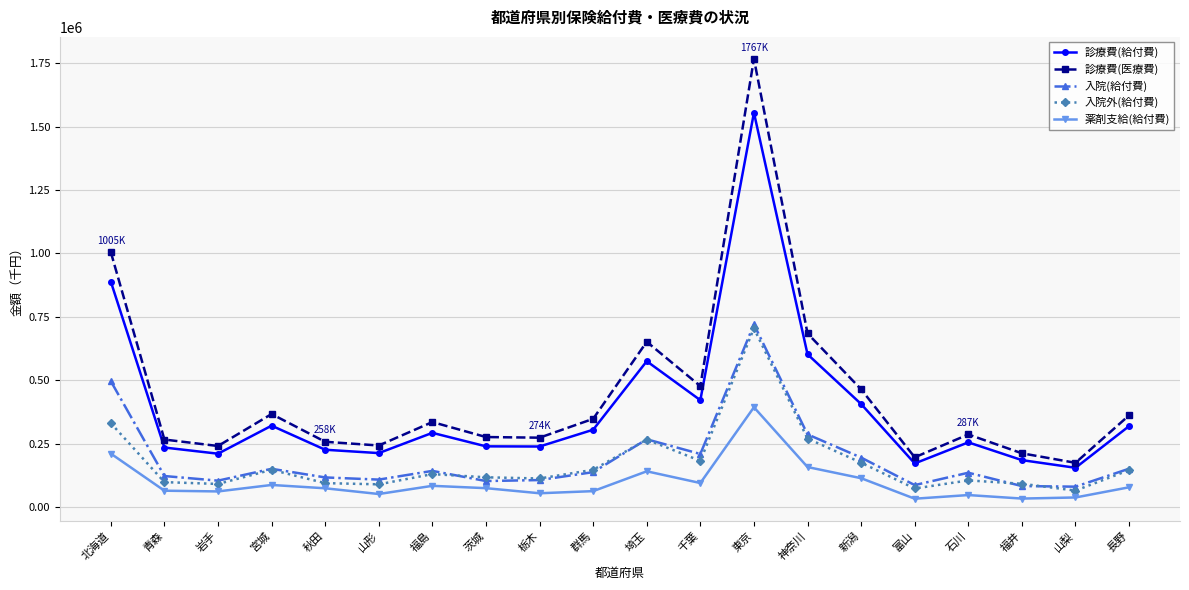

What is the difference between the maximum and second lowest values in the 診療費(医療費) series?

1570631.0